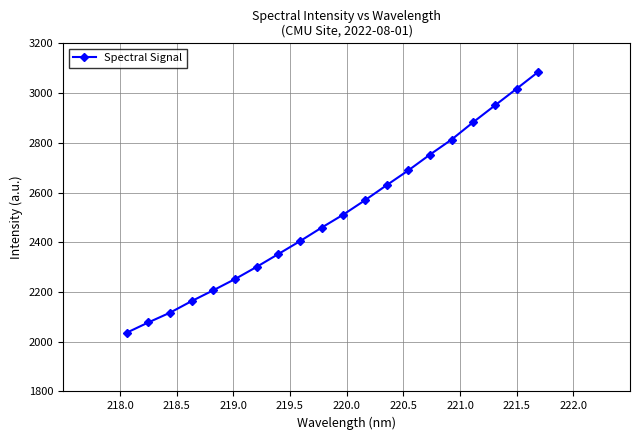

What is the smallest value displayed?

2036.3